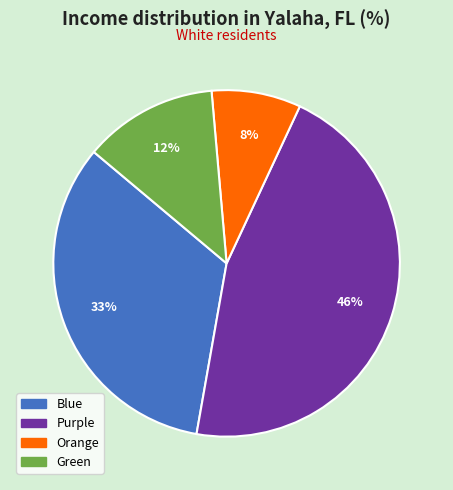

Combined, do Blue and Orange account for over 50%?

No